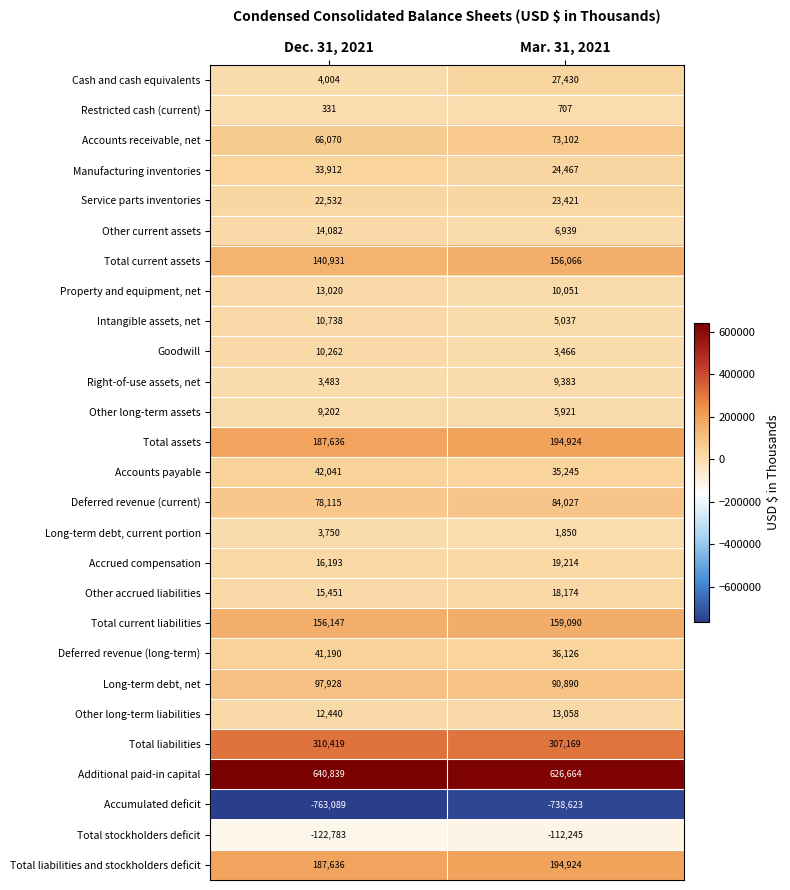

At which category is the sum across all series the highest?

Mar. 31, 2021